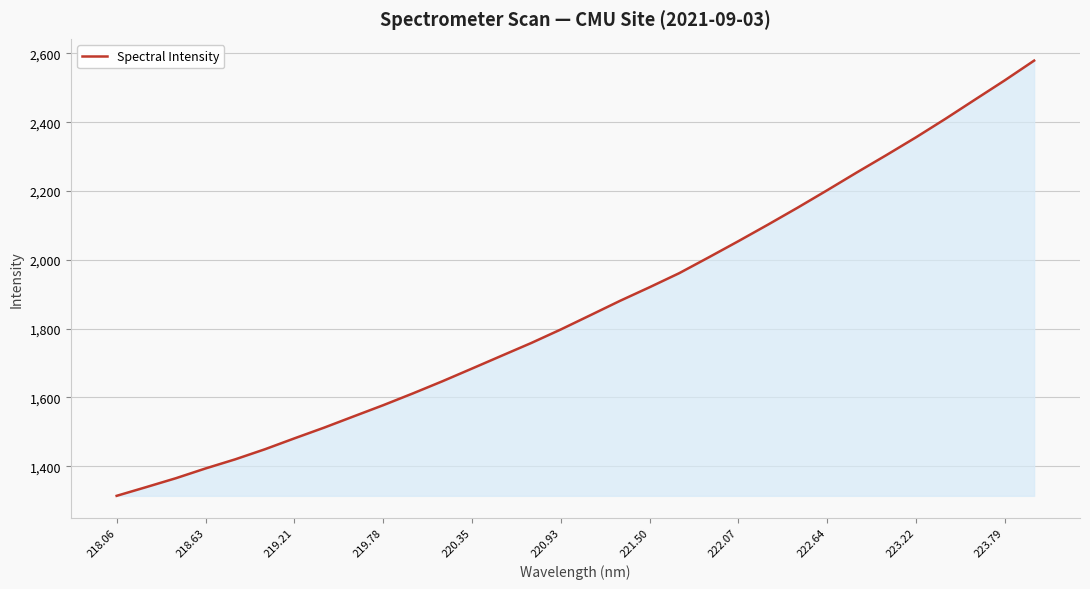

What is the greatest value displayed?

2578.9